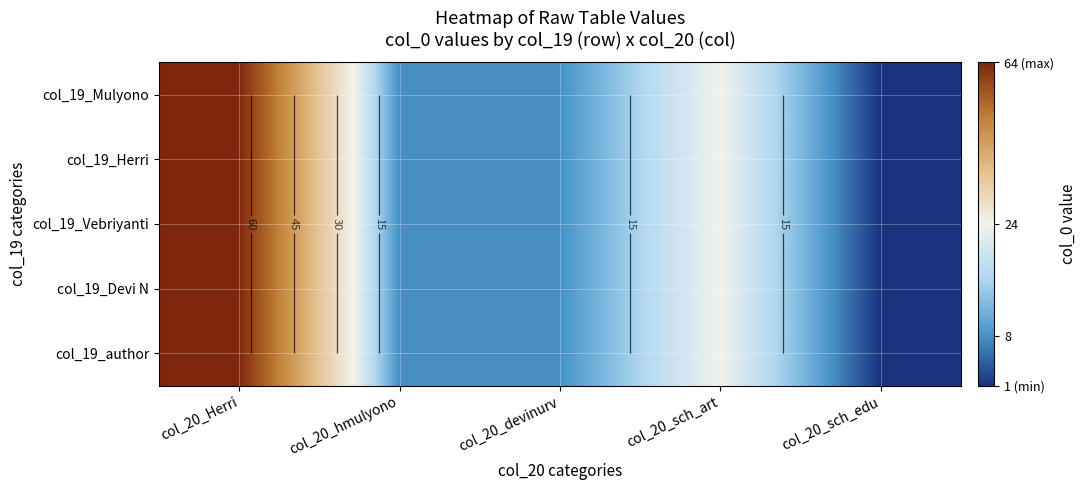

What is the average value of the col_19_Vebriyanti series?

21